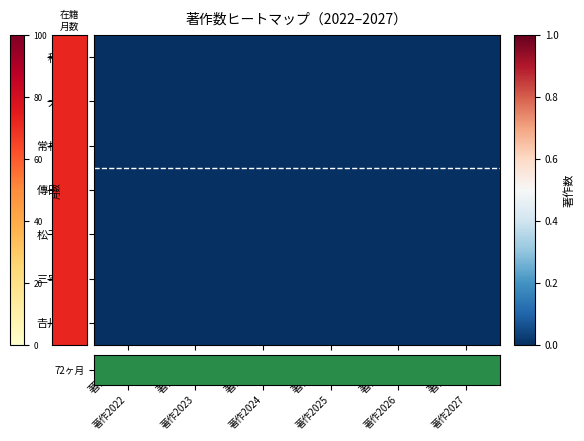

Which category has the highest value in the 常松 貴明 series?

著作2022